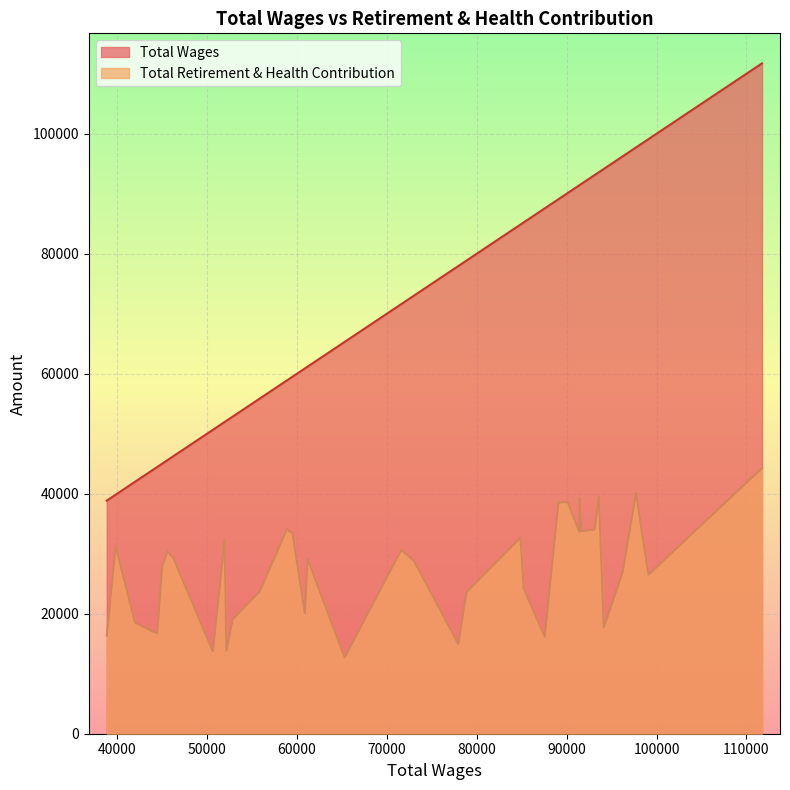

Rank the series by their average value, from lowest to highest.

Total Retirement & Health Contribution, Total Wages